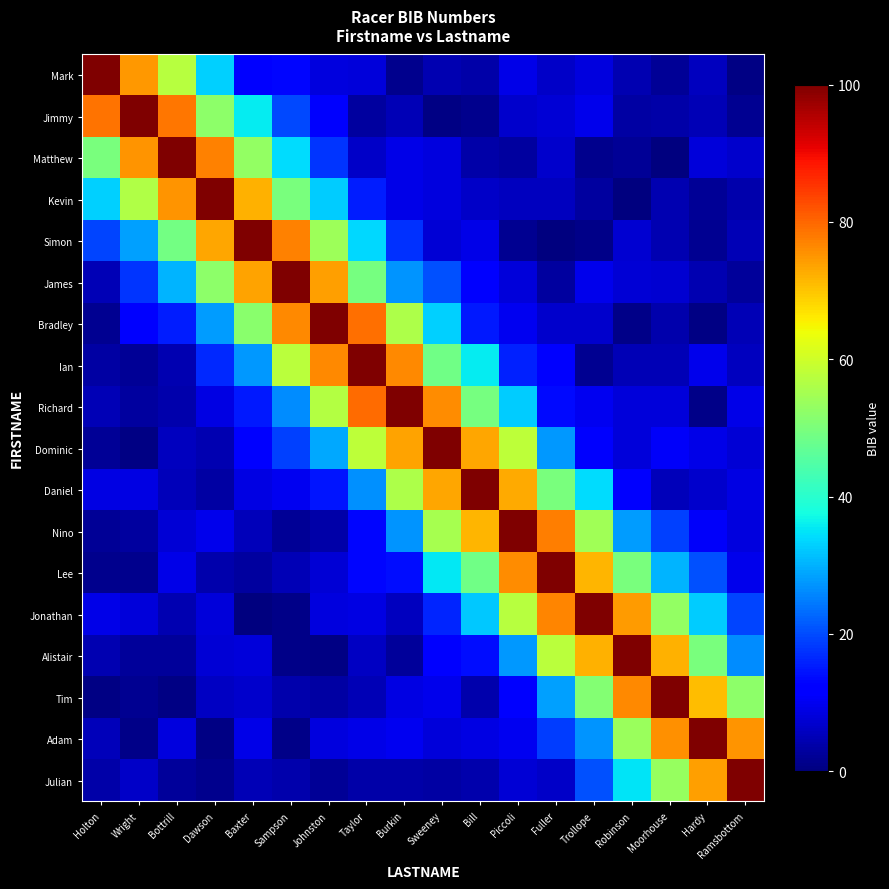

What is the total value across all series at Fuller?

550.2